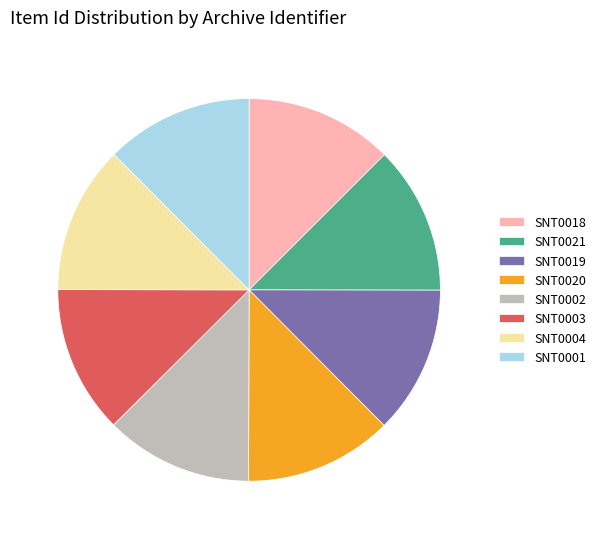

Is there a majority slice in this chart?

No